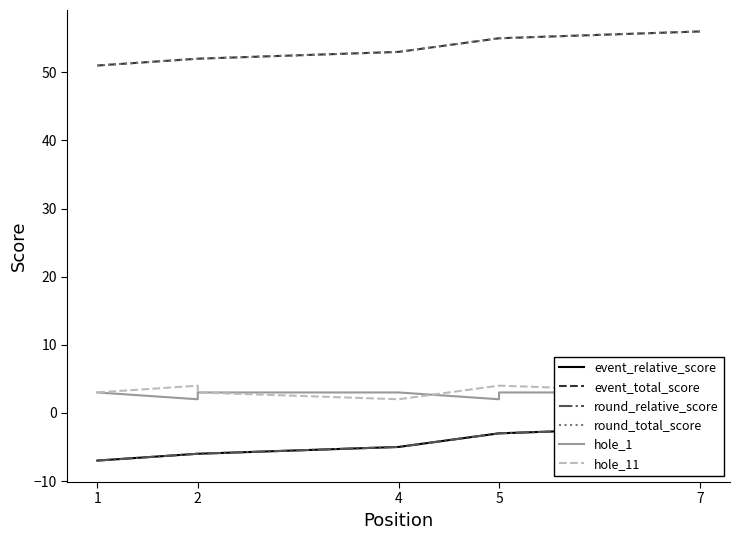

What is the sum of the round_relative_score values at 1 and 2?

-13